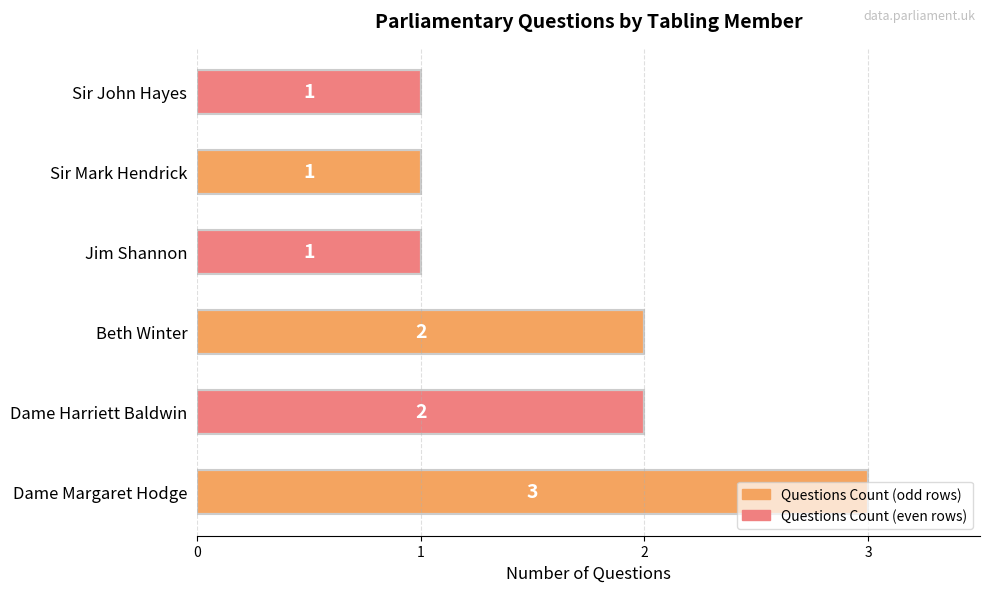

What is the sum of all values?

10